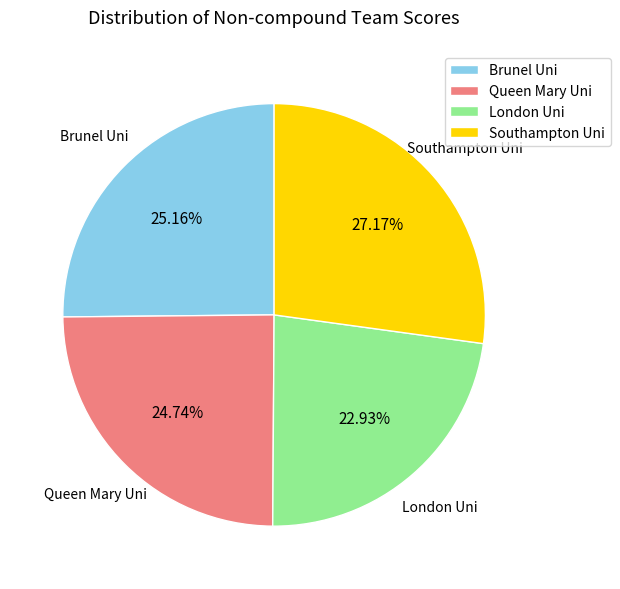

Combined, what portion of the pie is London Uni and Queen Mary Uni?

47.7%